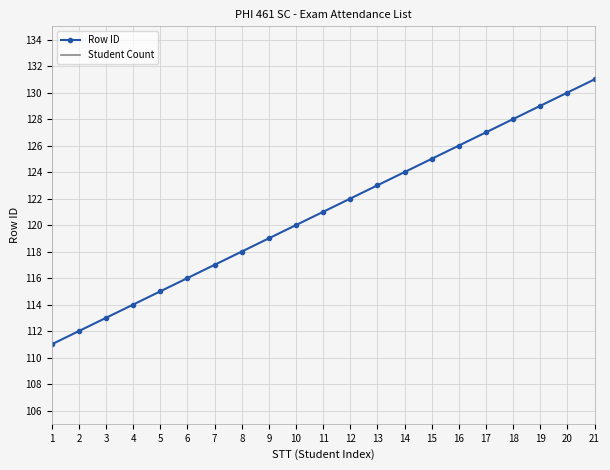

How many lines are shown in the chart?

2